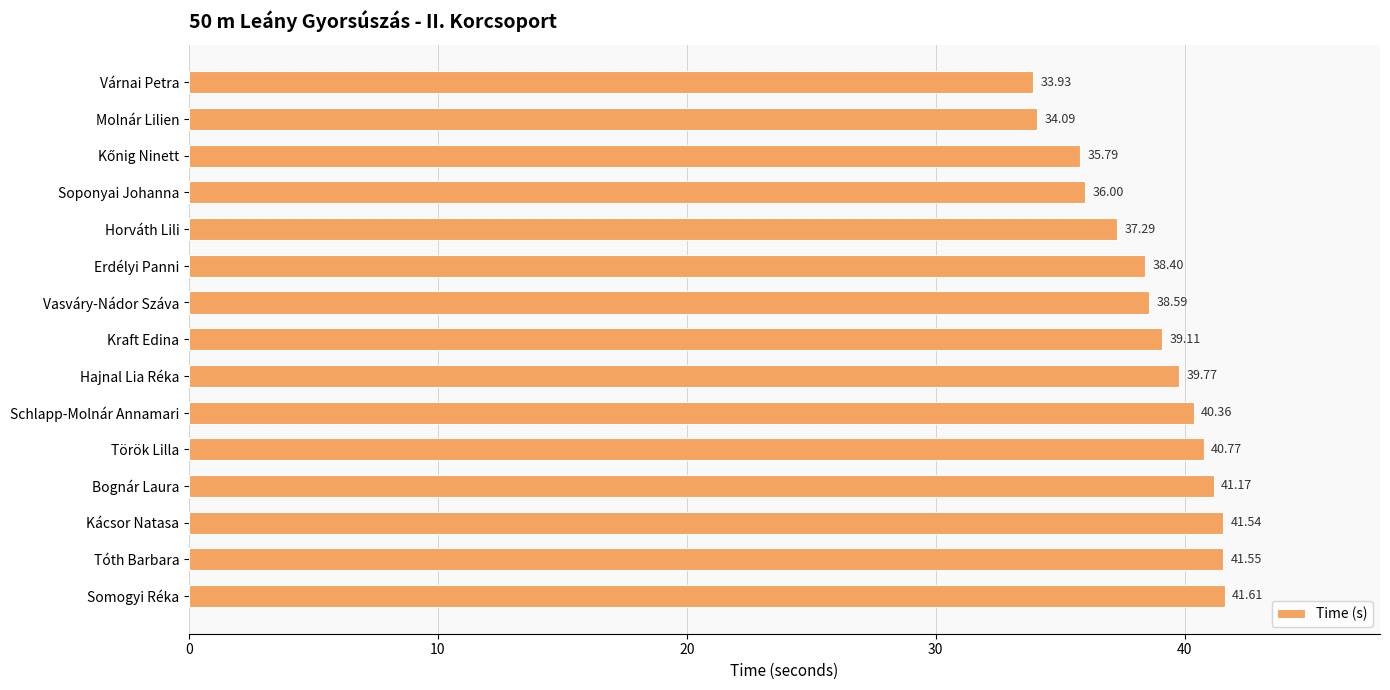

Which category has the lowest value across all series?

Várnai Petra